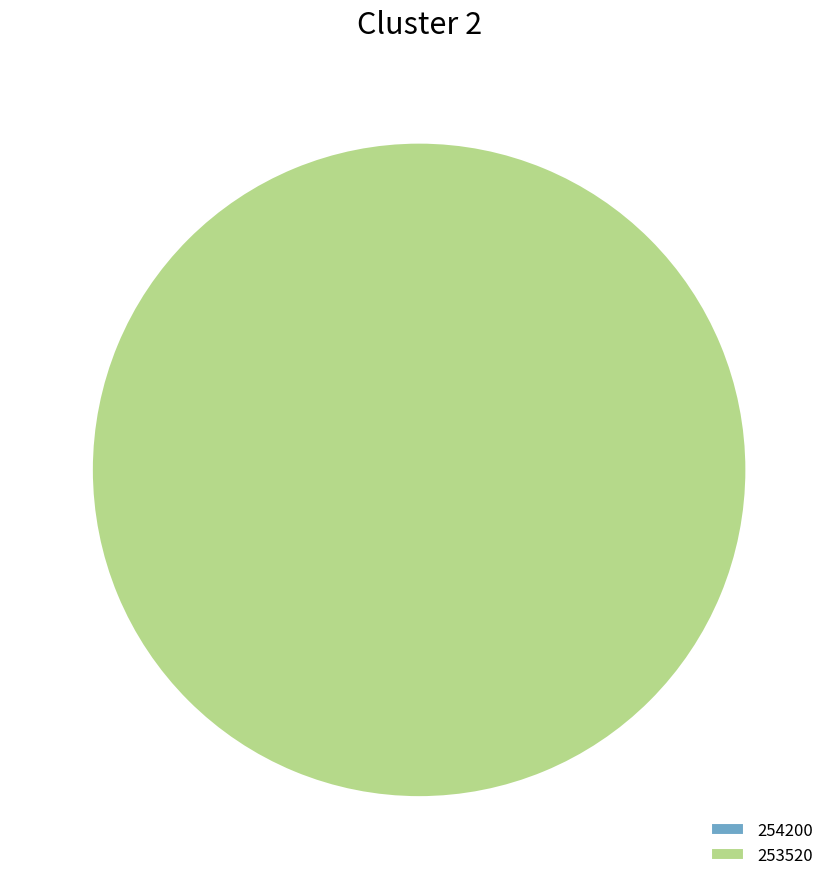

Which category has the biggest portion of the pie?

253520